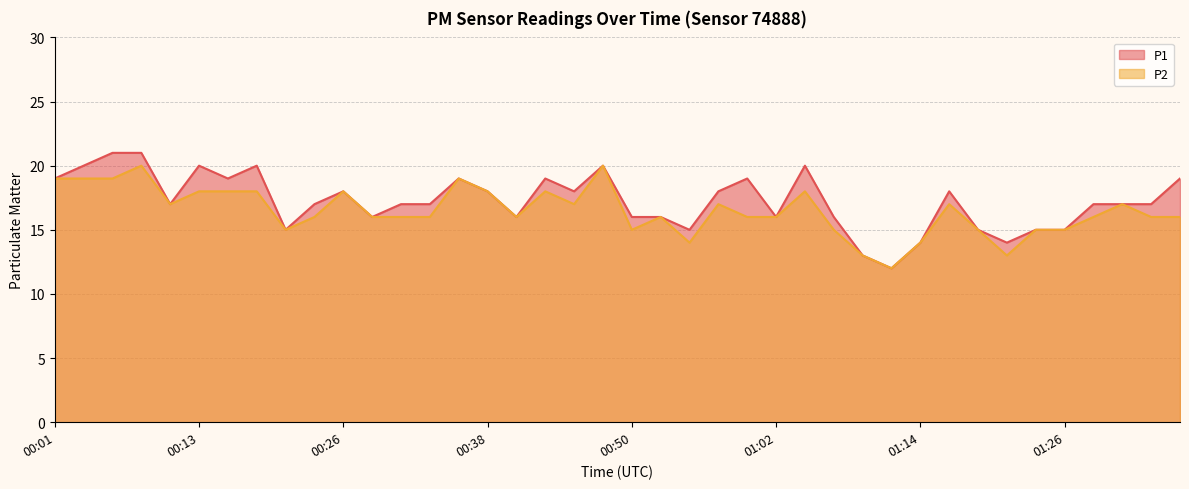

Is the value of P1 at 00:01 greater than the value of P2 at 00:23?

Yes